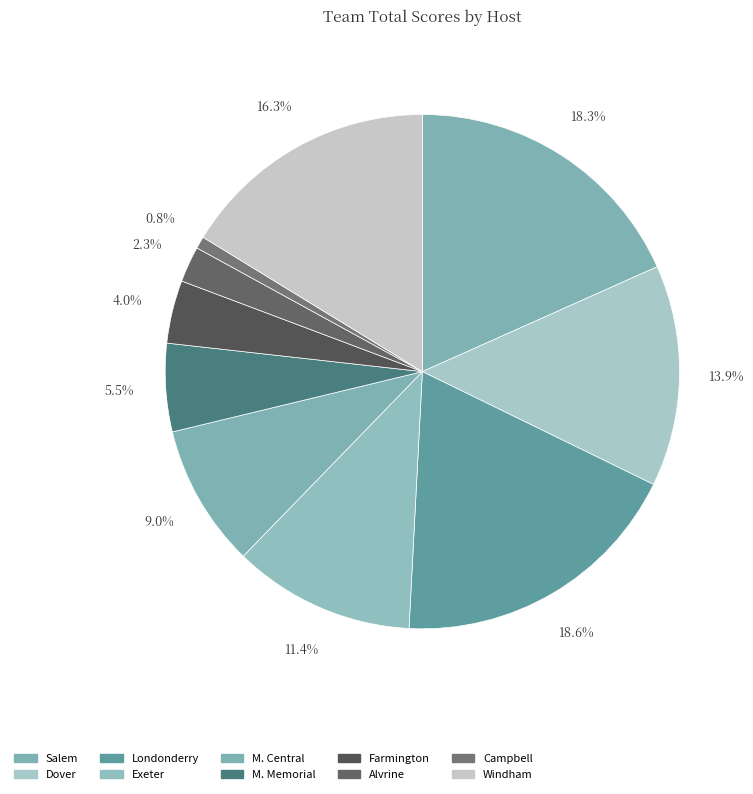

Count the number of slices in the pie.

10